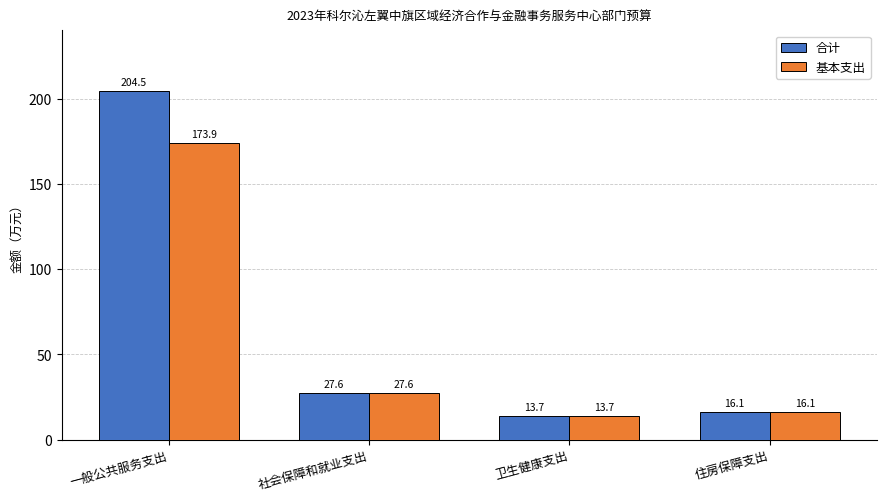

What is the lowest value of the 合计 series?

13.7